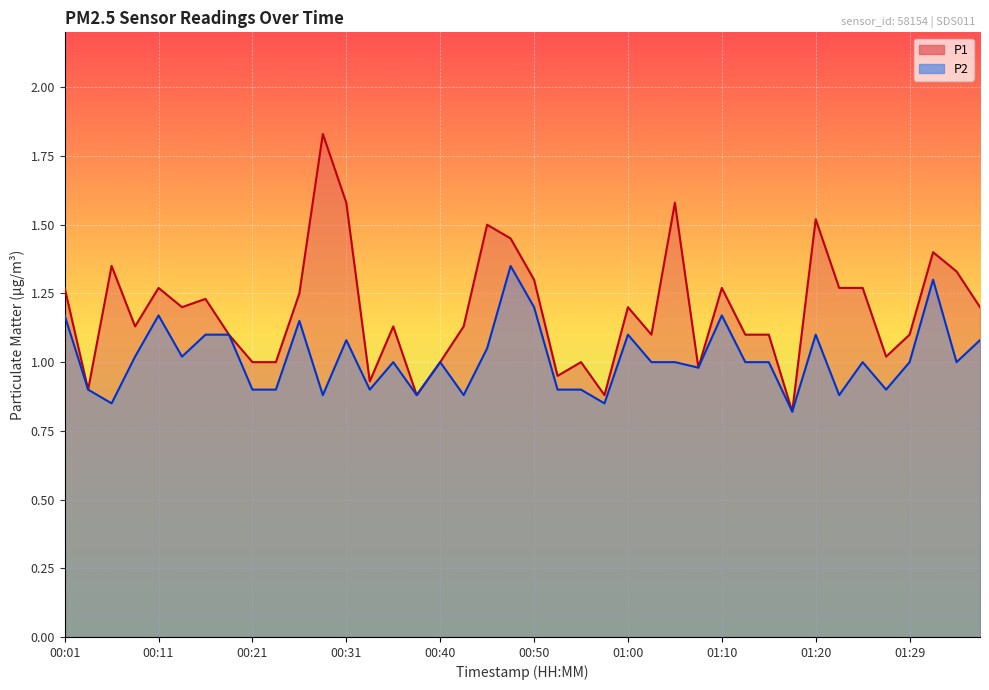

How many data points in P2 are above 1?

16